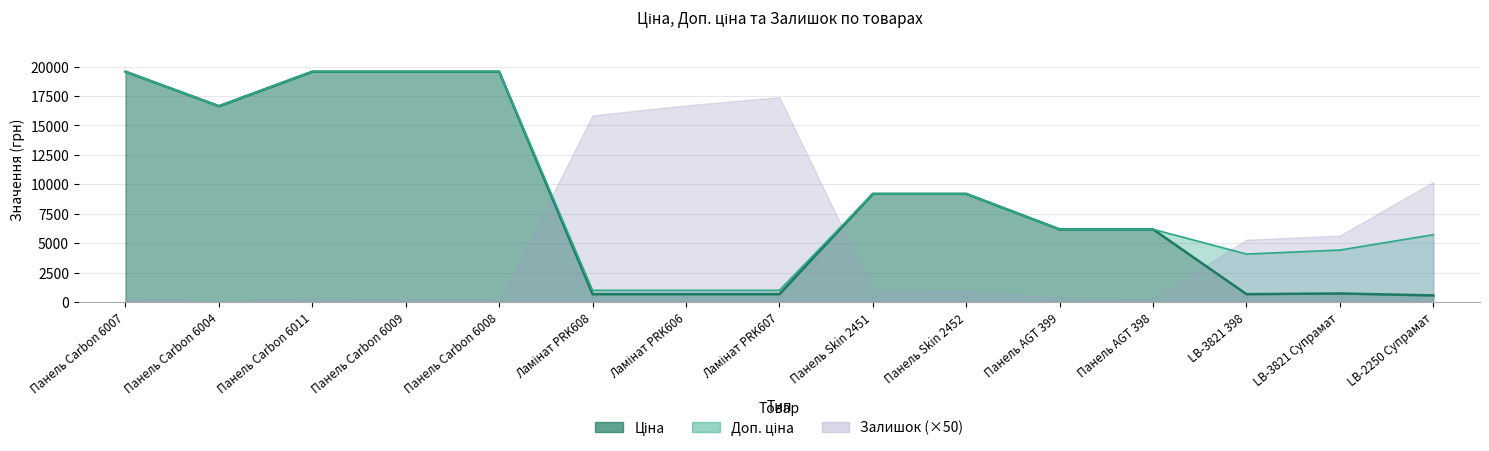

The value of Доп. ціна at Панель Carbon 6011 is 34585.4. True or false?

False